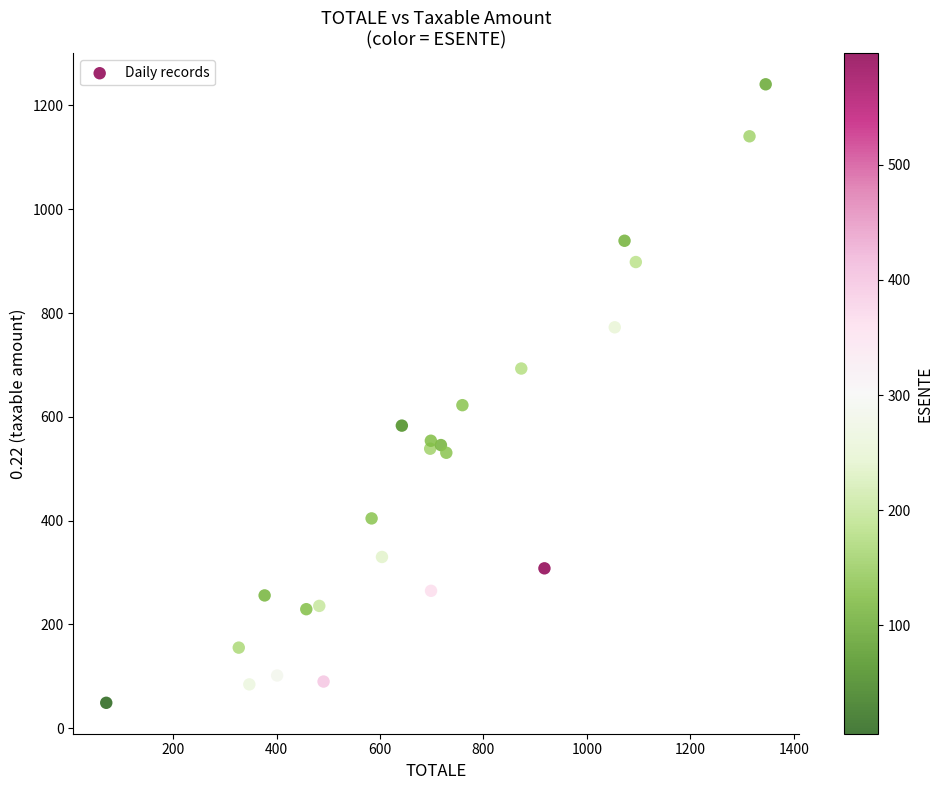

What is the range of Y values (max minus min)?

1191.8